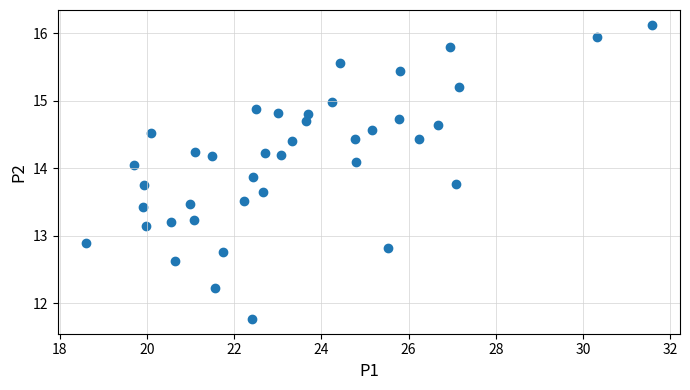

What is the range of X values (max minus min)?

13.0